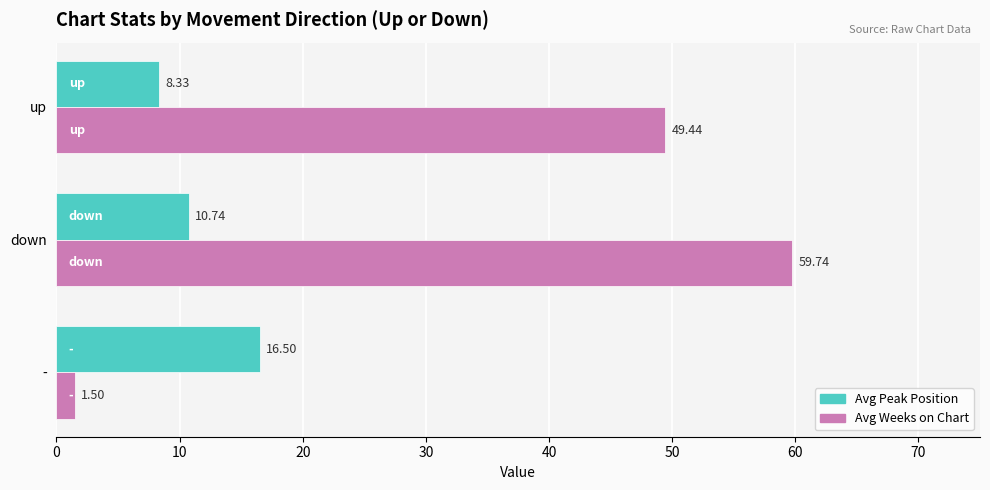

What are all the series names shown in the legend?

Avg Peak Position, Avg Weeks on Chart